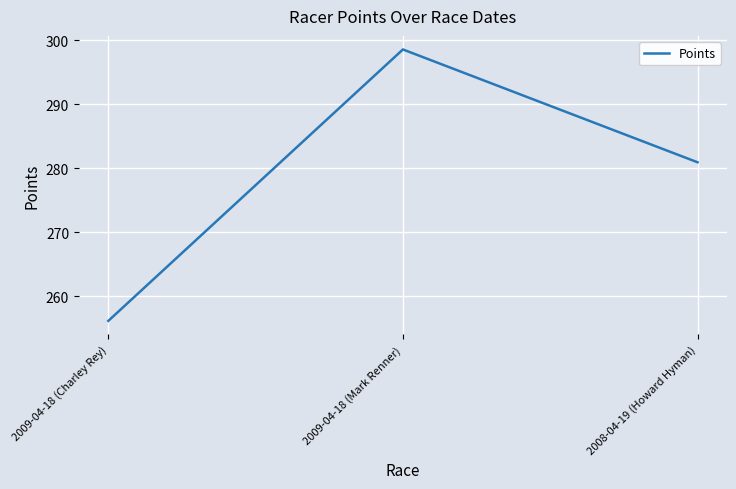

True or false: the data shows 372.5 at 2009-04-18 (Charley Rey).

False